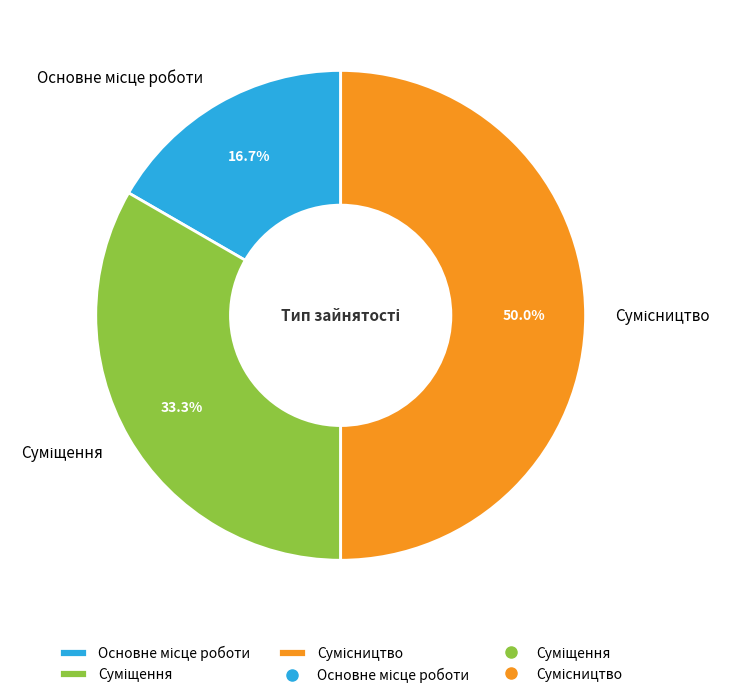

To the nearest percent, what portion does Основне місце роботи represent?

17%